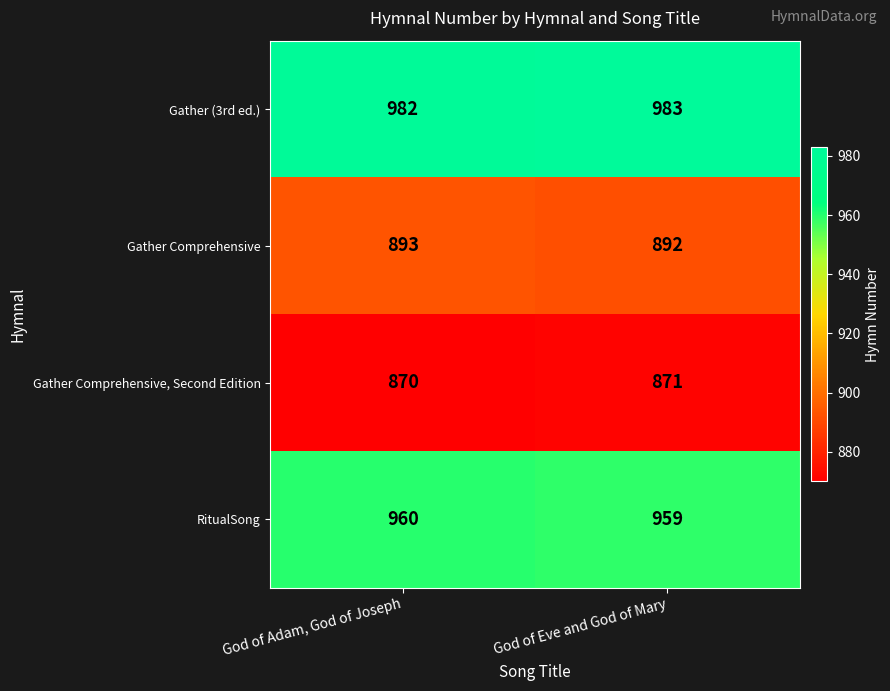

Which series has the largest total across all categories?

Gather (3rd ed.)